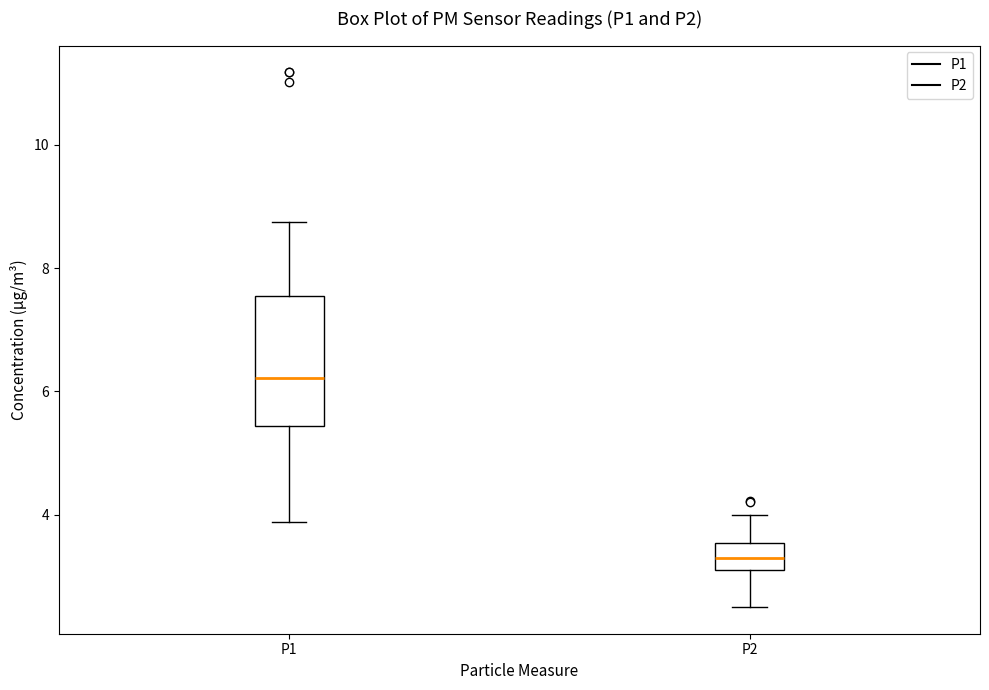

Reading left to right, transcribe this box plot: for each box, give where its median line is, the range the box spans, and where its two whiskers end, as read against the y-axis. The values are not printed on the chart, so give them approximately, as read against the axis.

P1: median 6.2, box 5.4 to 7.6, whiskers 3.8 to 8.8
P2: median 3.2, box 3.0 to 3.6, whiskers 2.6 to 4.0